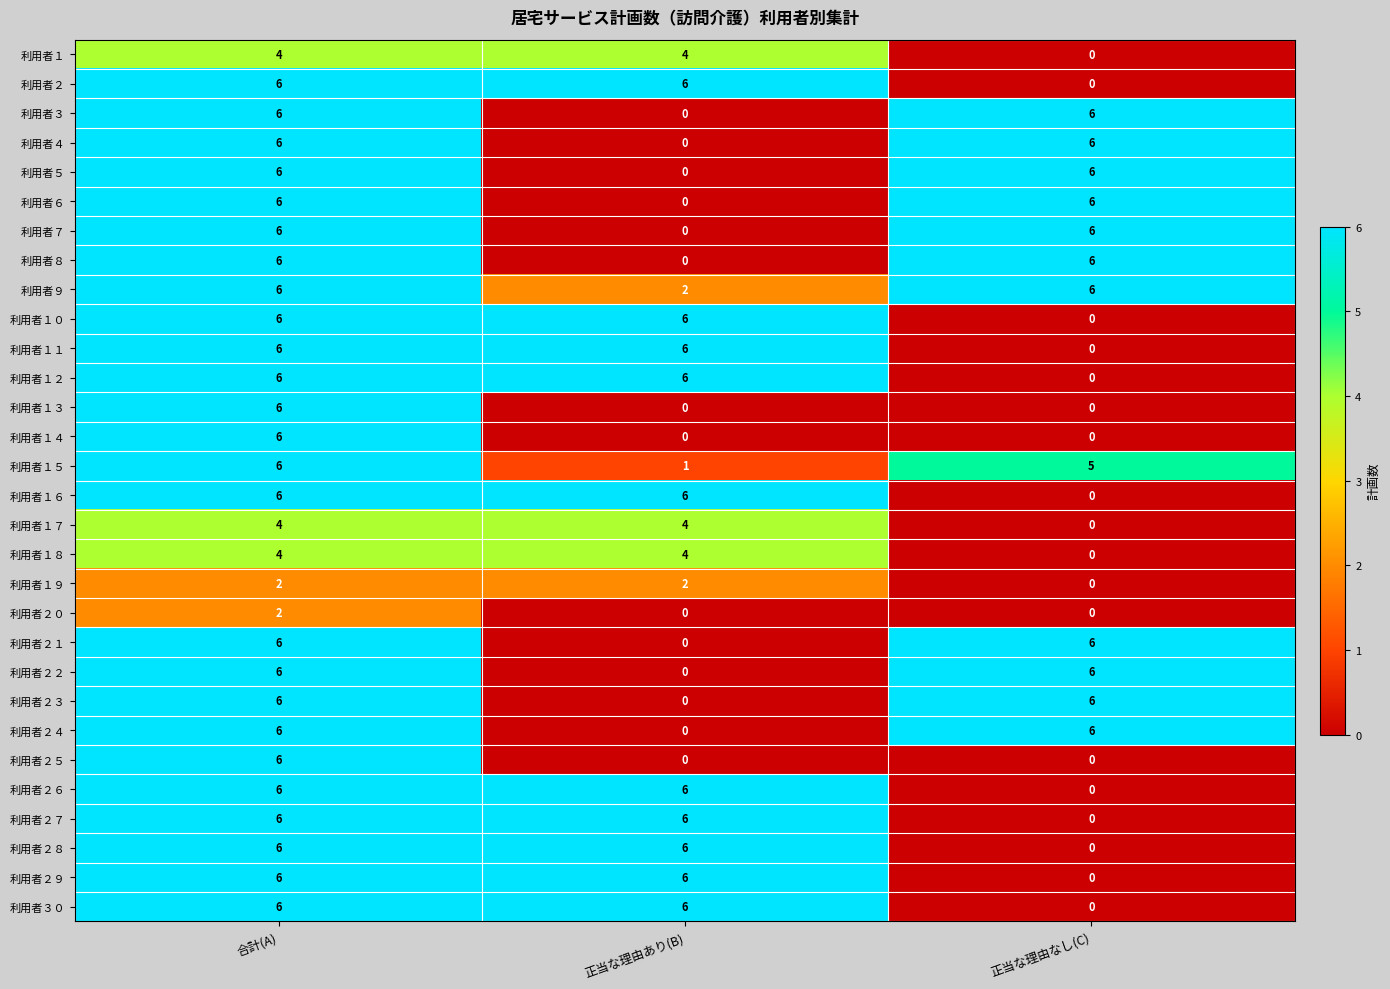

What is the sum of all 利用者２７ values?

12